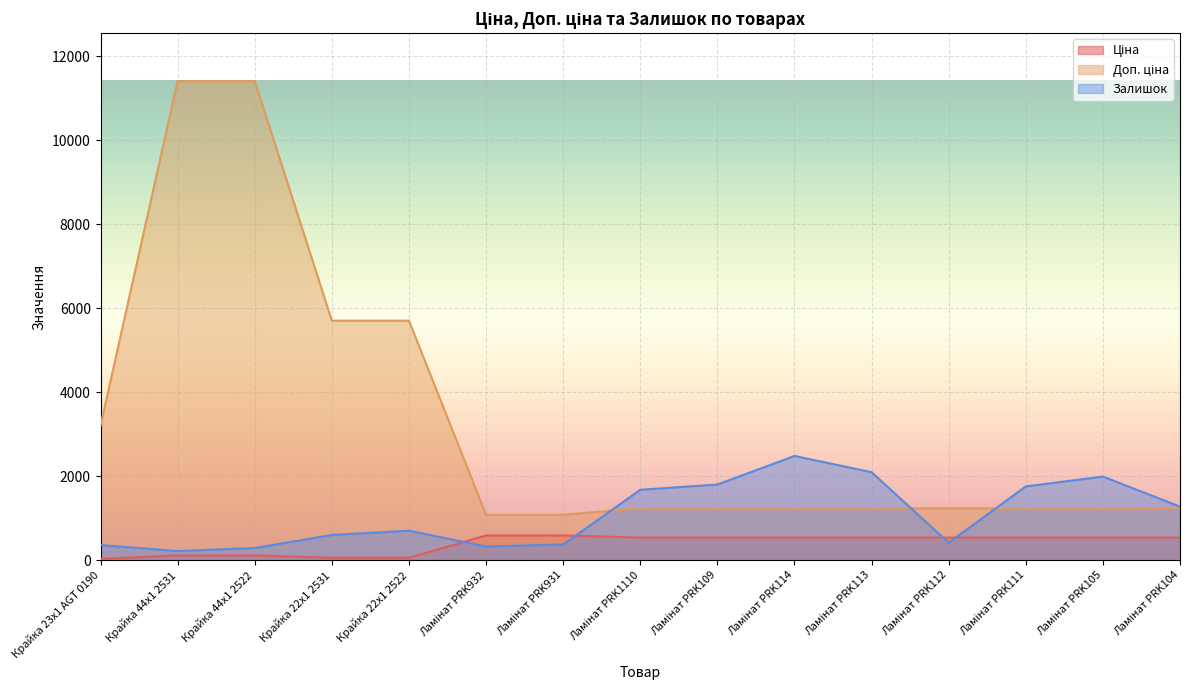

What position from the right is Крайка 23x1 AGT 0190?

15